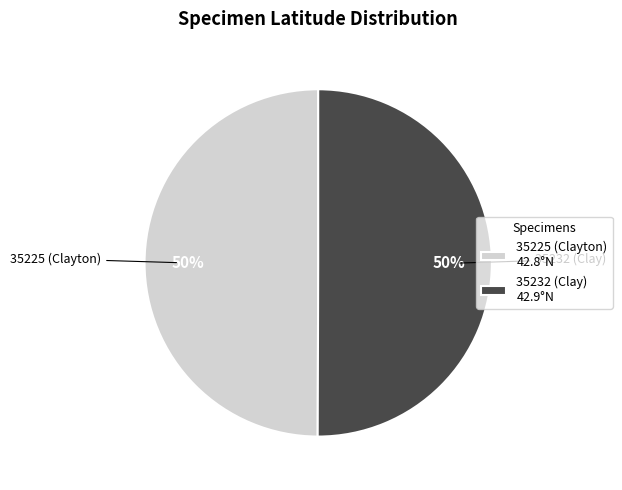

What is the ratio of the value at 35225 (Clayton) to the value at 35232 (Clay)?

1.0